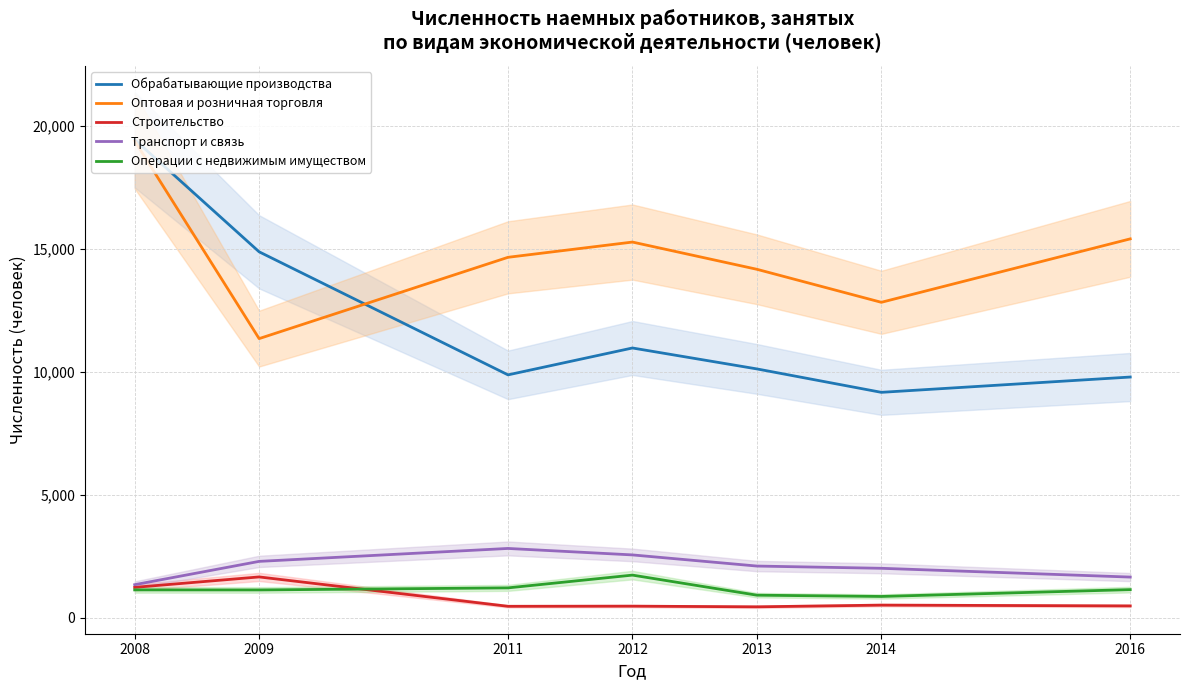

Where is the first local minimum for Строительство?

2011